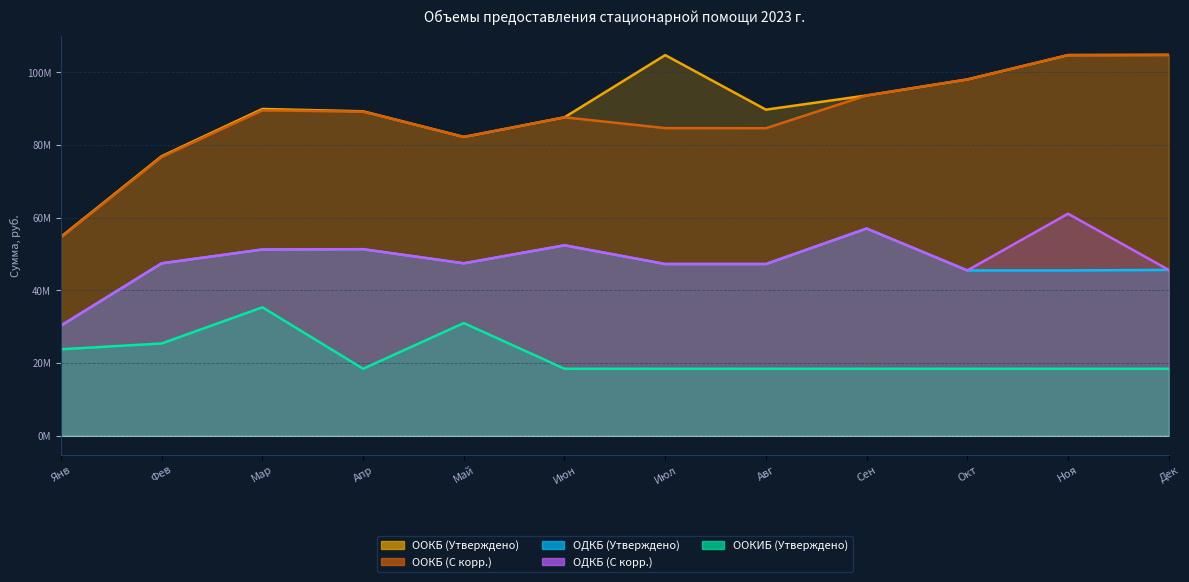

At which label does ОДКБ (С корр.) first exceed 47437610?

Мар